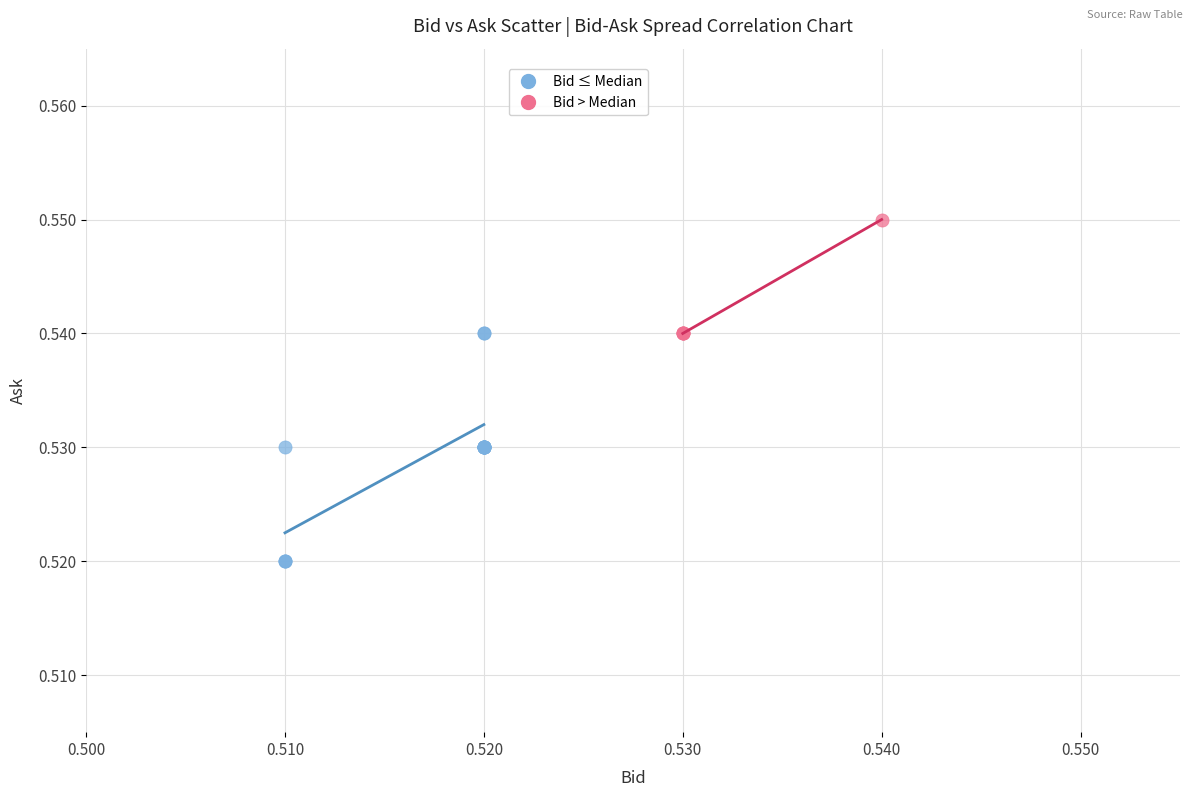

Which series reaches the minimum Y coordinate?

Bid ≤ Median